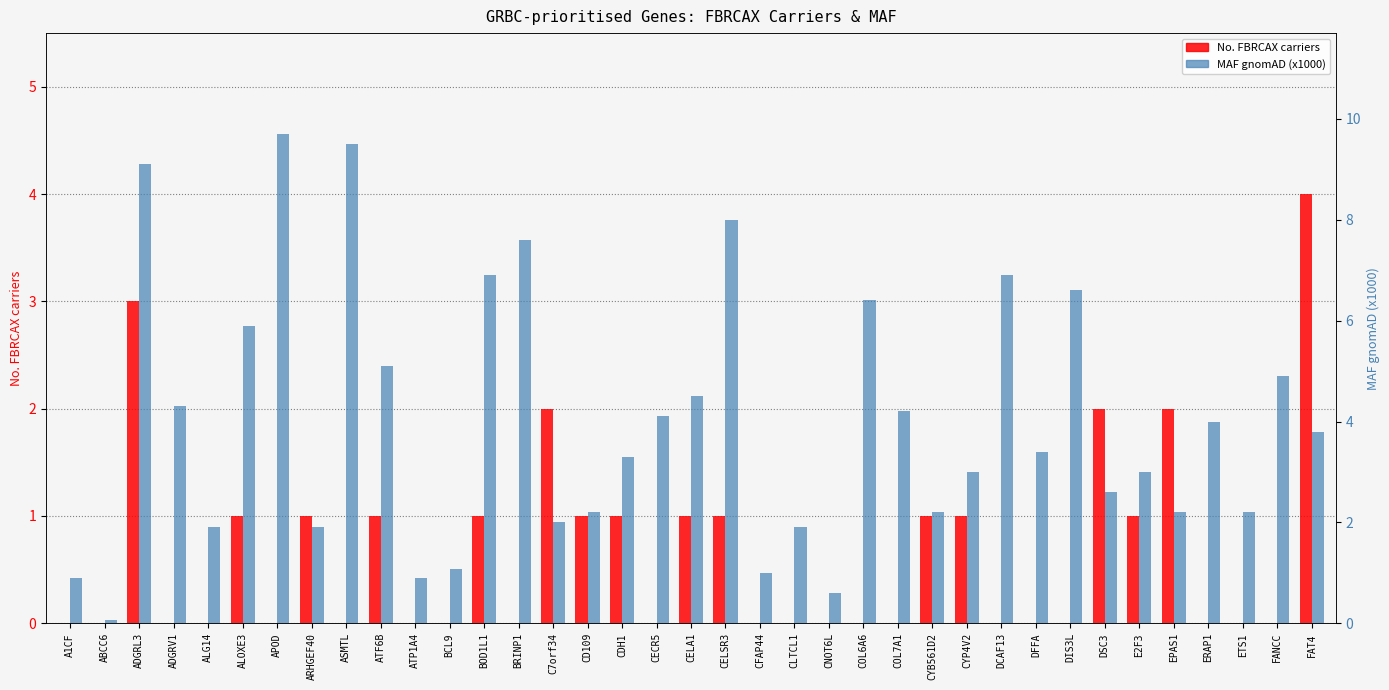

What is the average value of the No. FBRCAX carriers series?

0.6